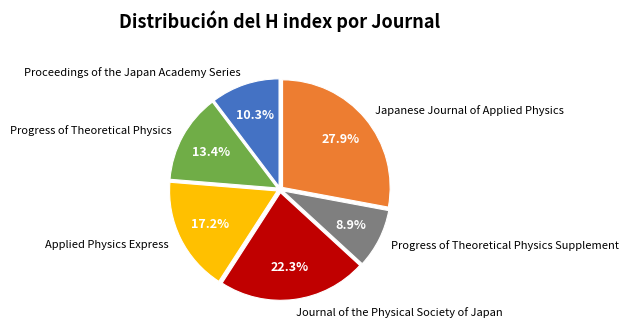

Is there a majority slice in this chart?

No